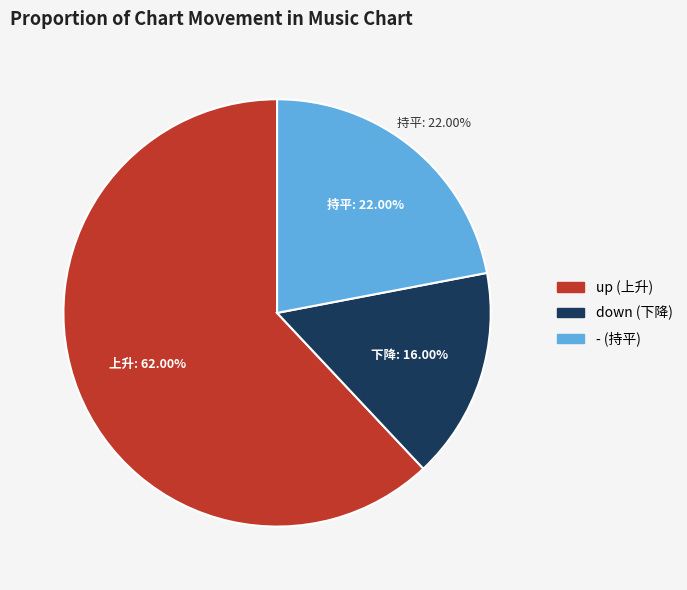

What is the ratio of the value at - to the value at up?

0.4